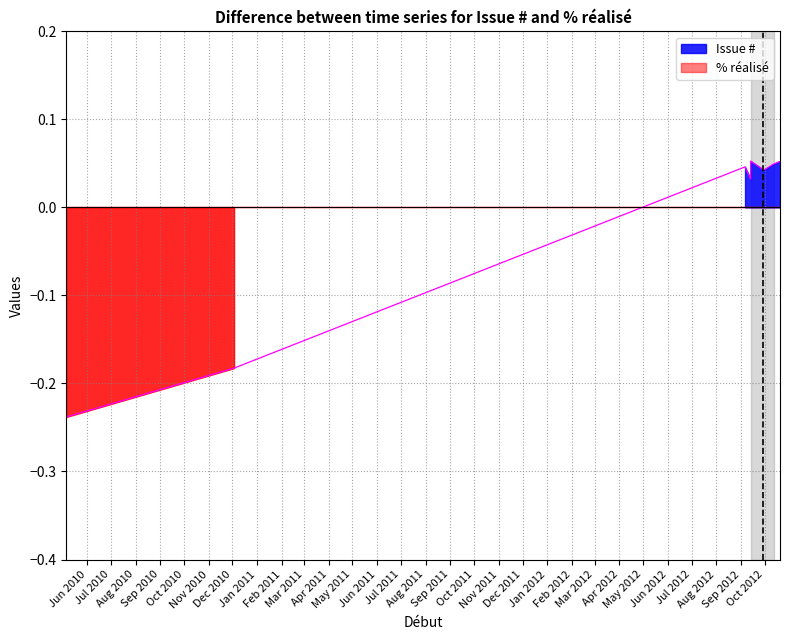

How many categories are shown in the chart?

11